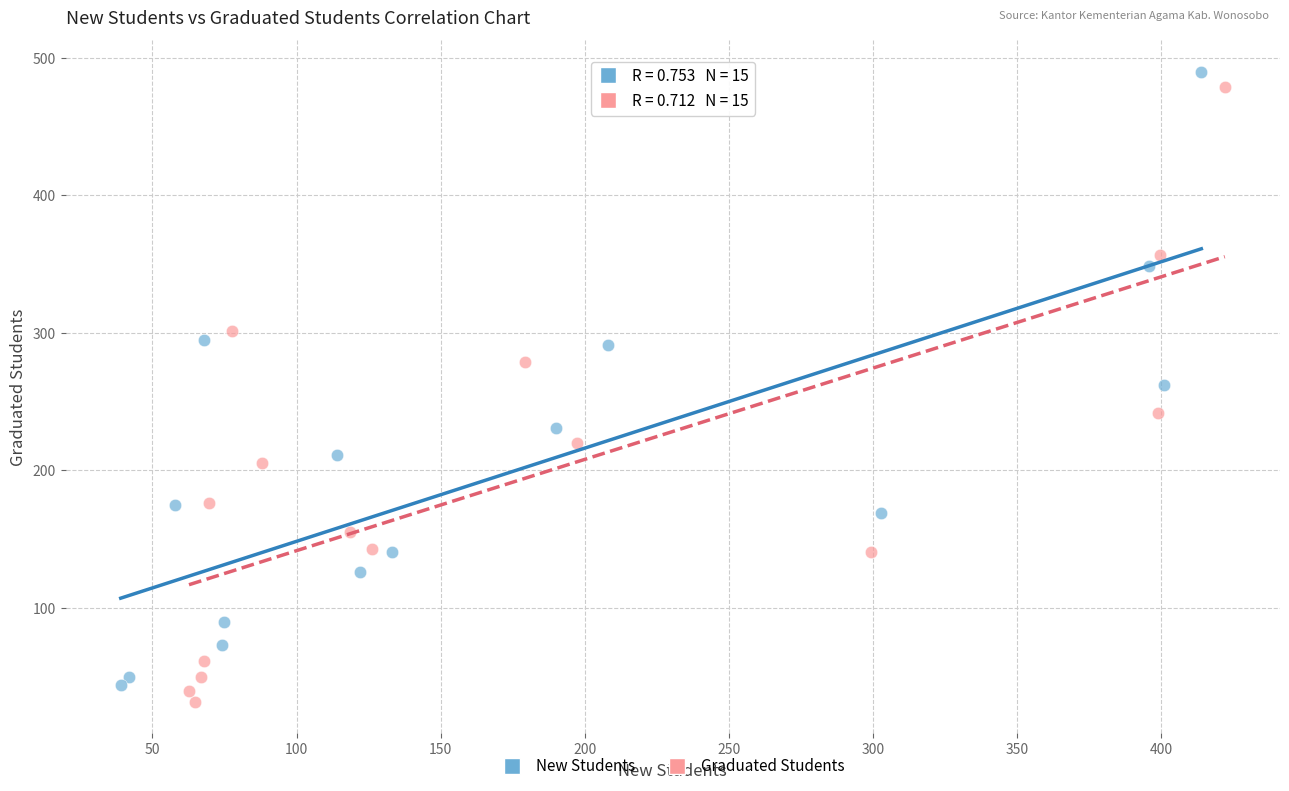

What are all the series names shown in the legend?

New Students, Graduated Students